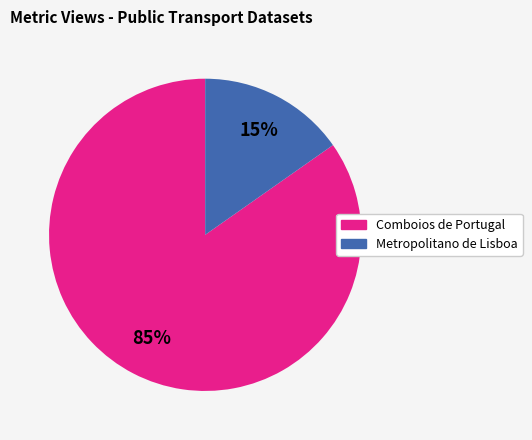

Is Metropolitano de Lisboa the majority of the pie?

No